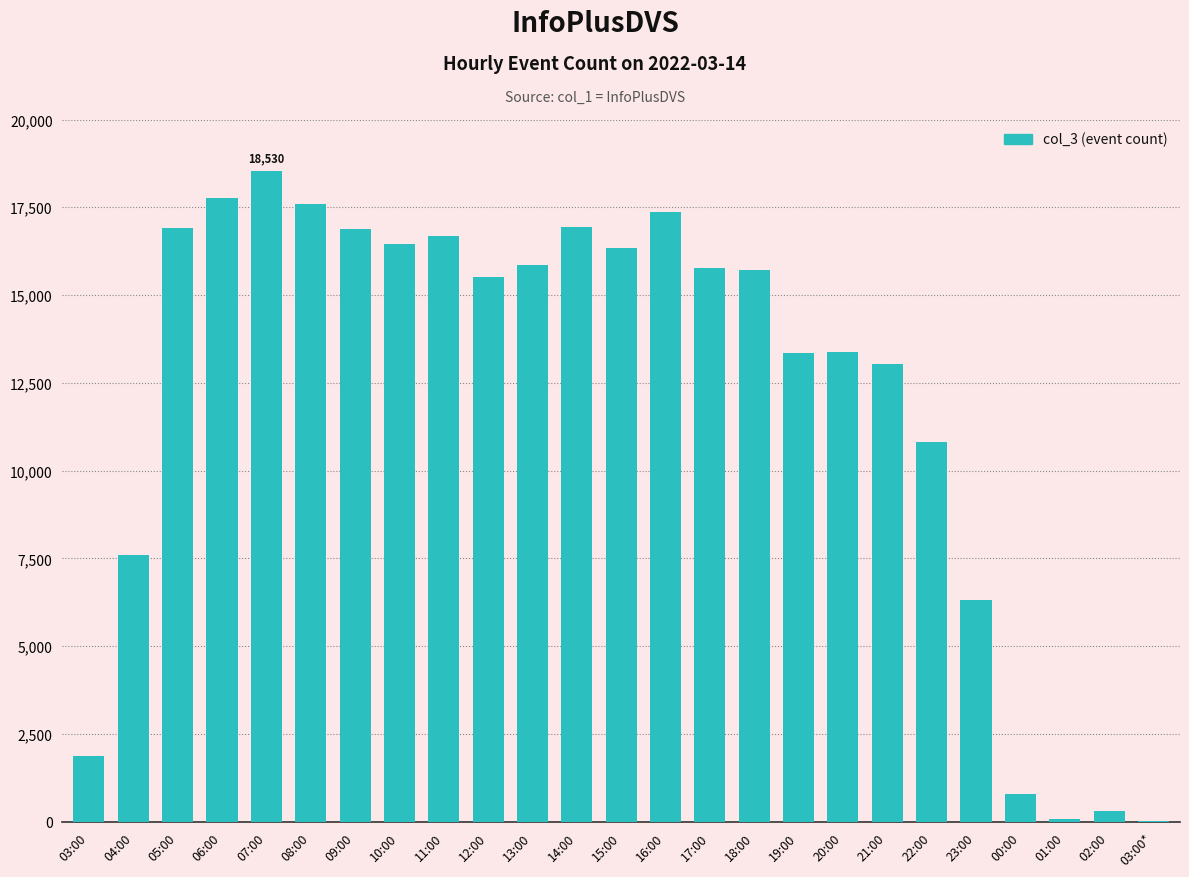

What is the sum of all values?

301780